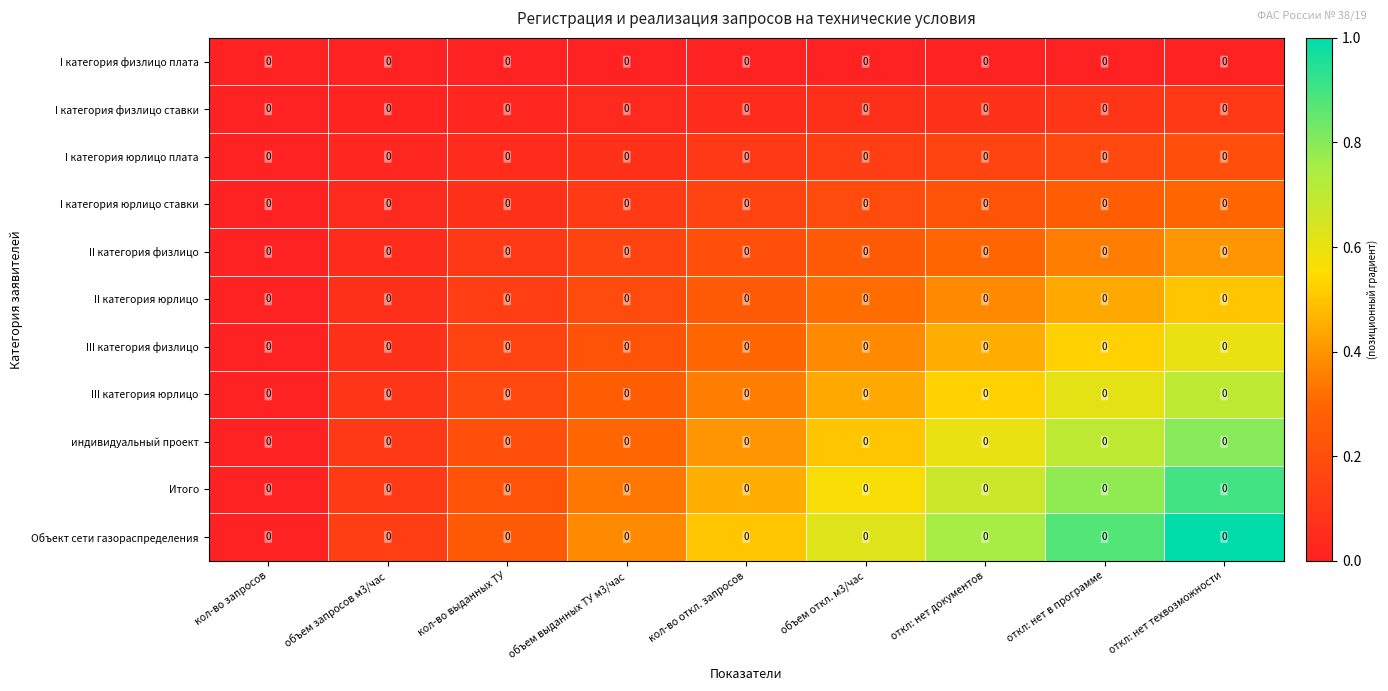

At which label is Итого closest to 0?

кол-во запросов